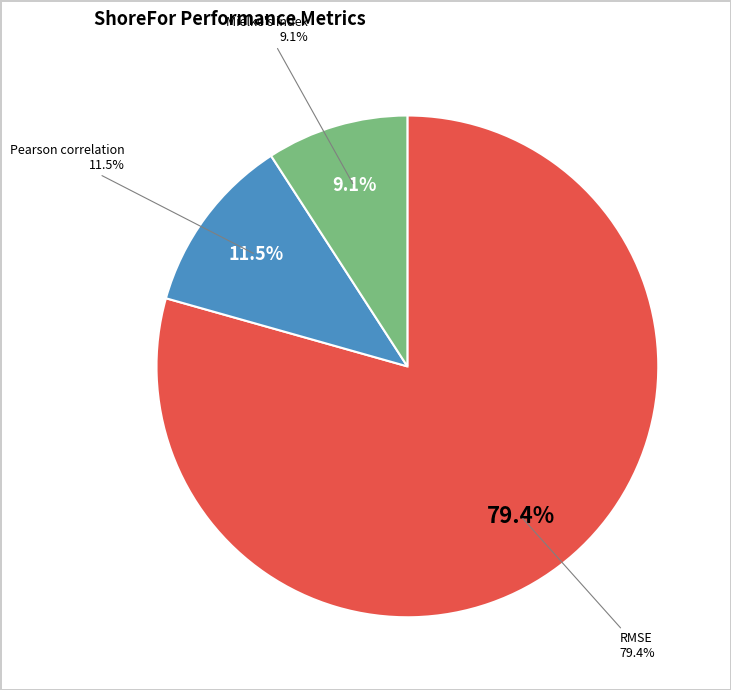

Is the sum of Pearson correlation and RMSE greater than half?

Yes